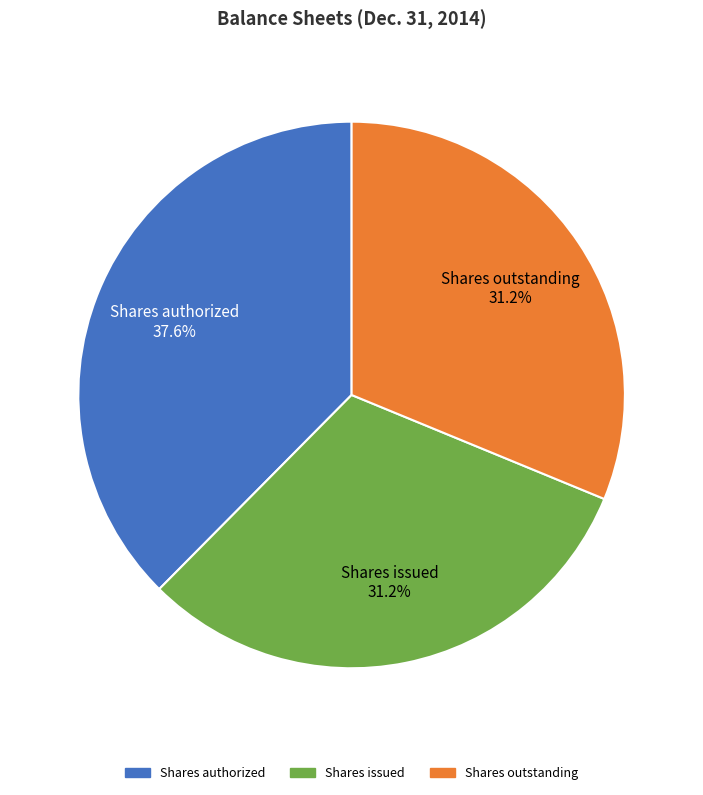

Is it true that Shares authorized is 31% of the pie?

False